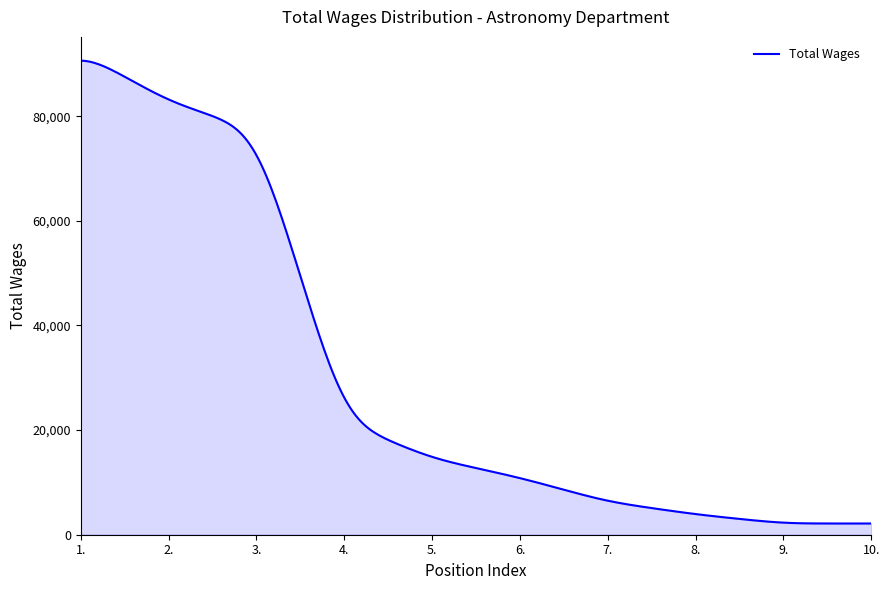

What is the greatest value displayed?

90631.6